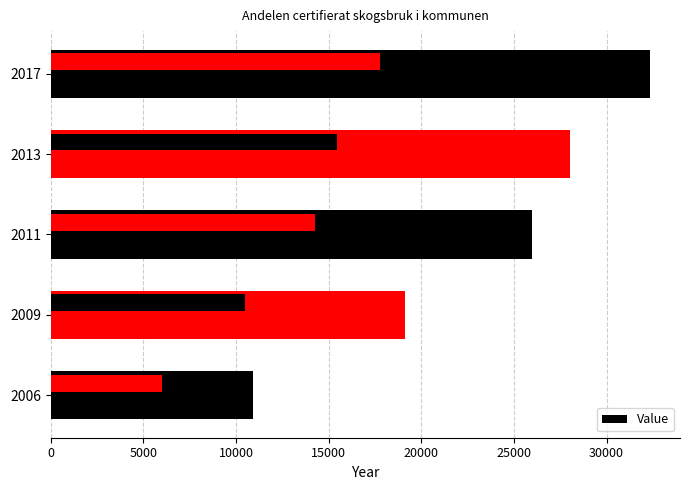

How many bars are there in total?

5